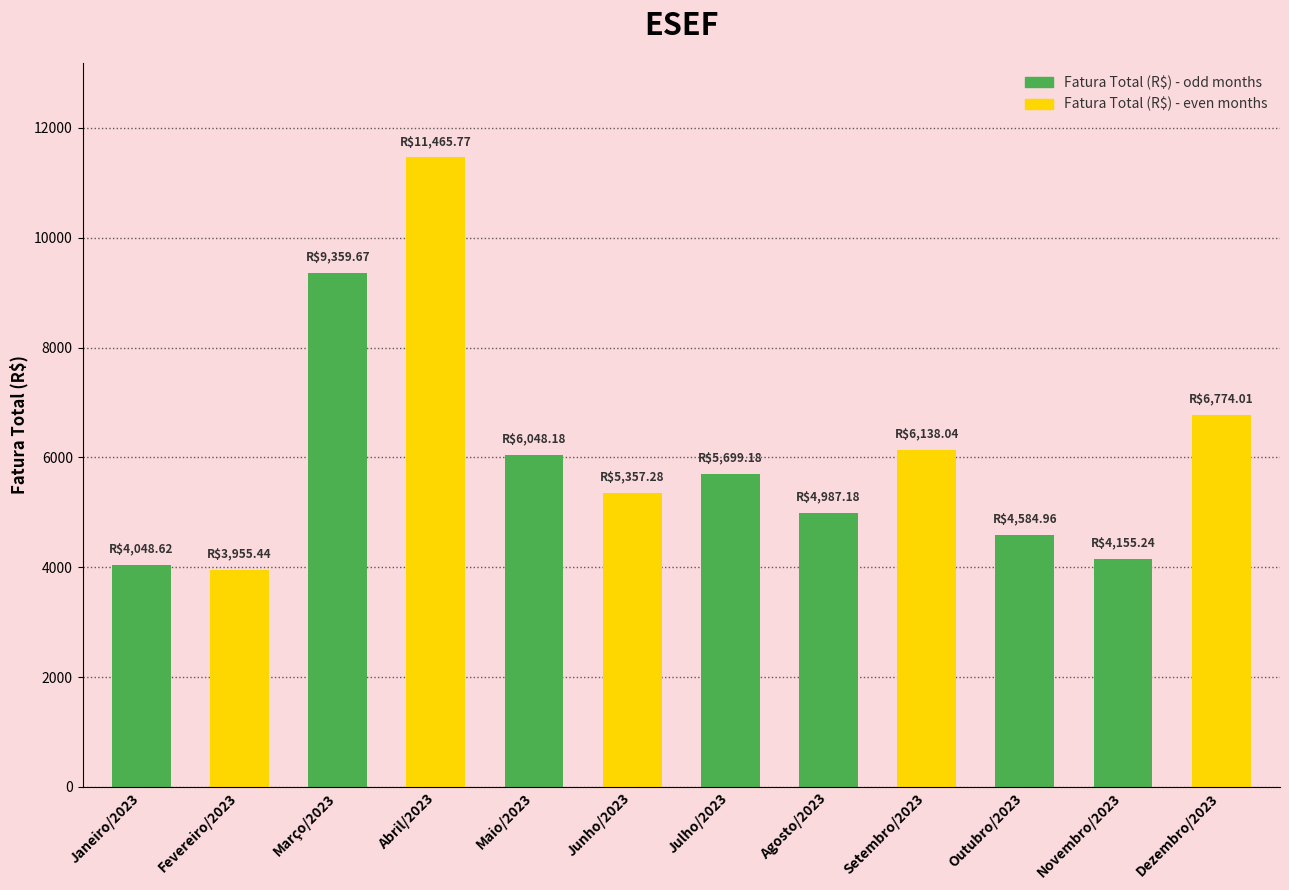

What is the average value?

6047.8